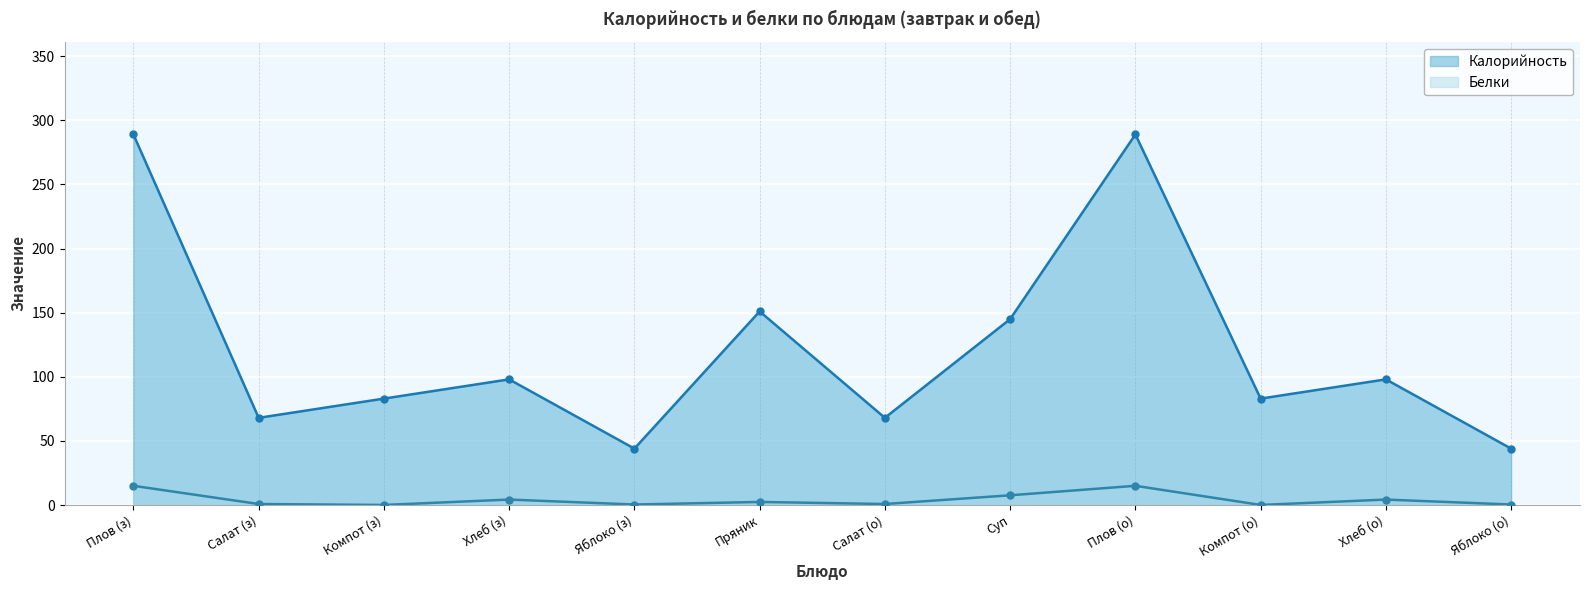

Is it true that Калорийность equals 260.4 at Суп?

False